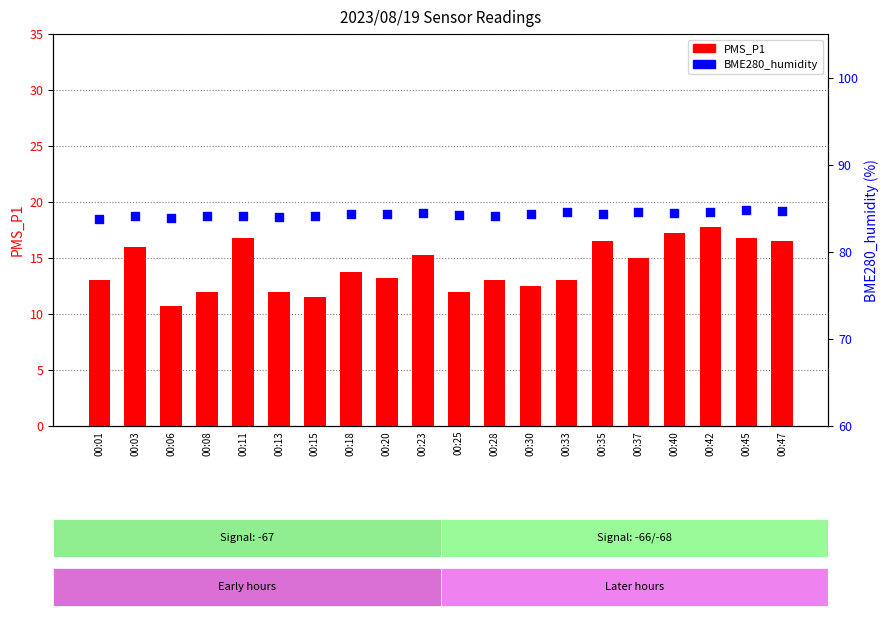

What is the total value across all series at 00:40?

101.7